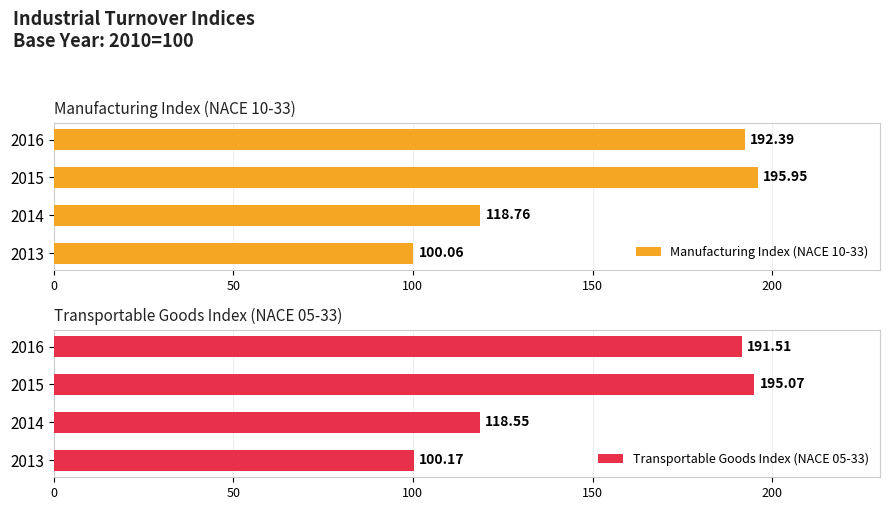

How many values in the Transportable Goods Index (NACE 05-33) series exceed 191?

2